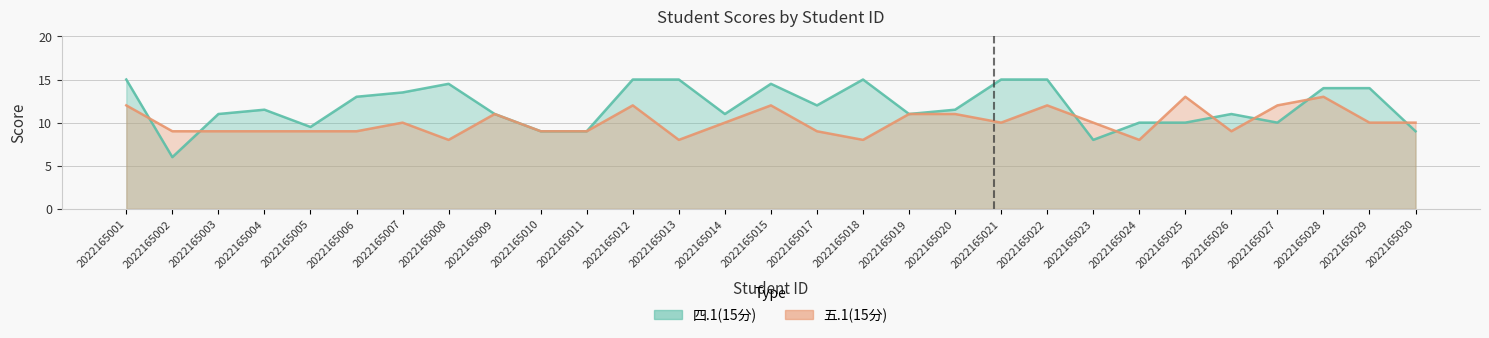

How many data points in 四.1(15分) are above 11?

15